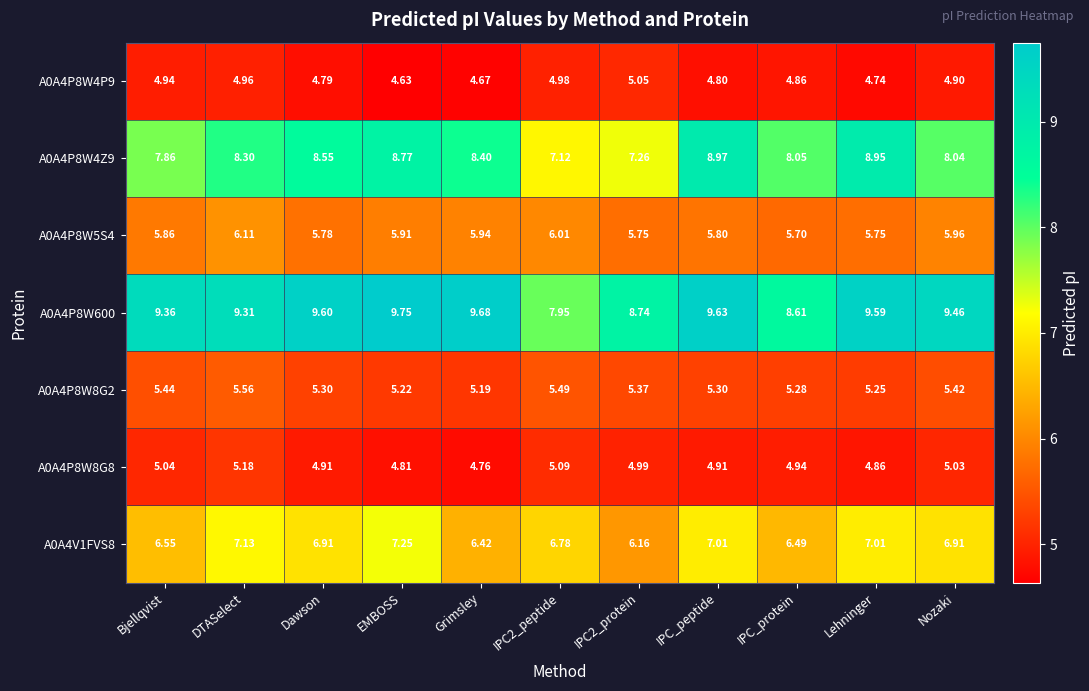

Where is A0A4P8W8G2 nearest to the value 5?

Grimsley